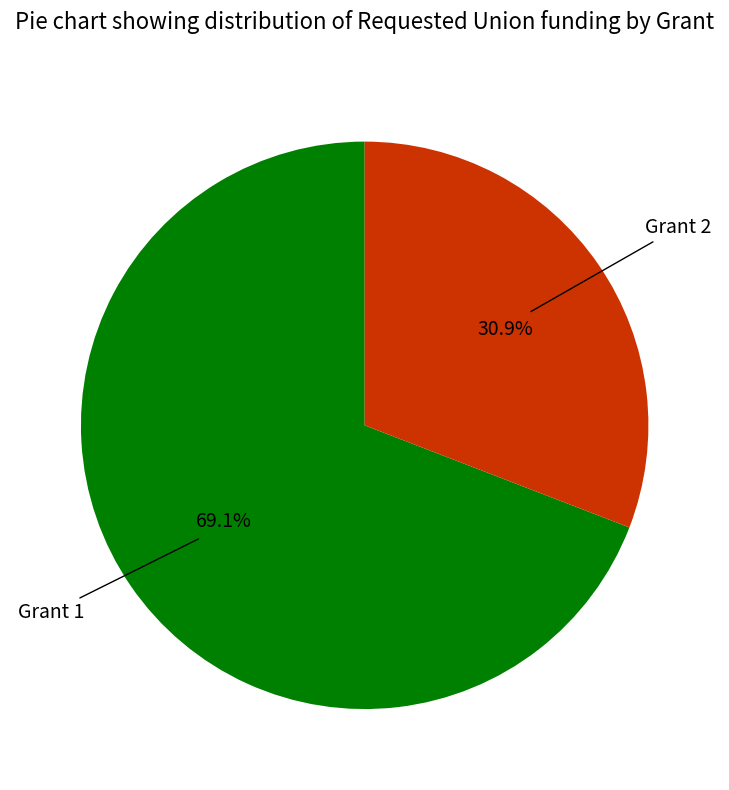

Count the number of slices in the pie.

2